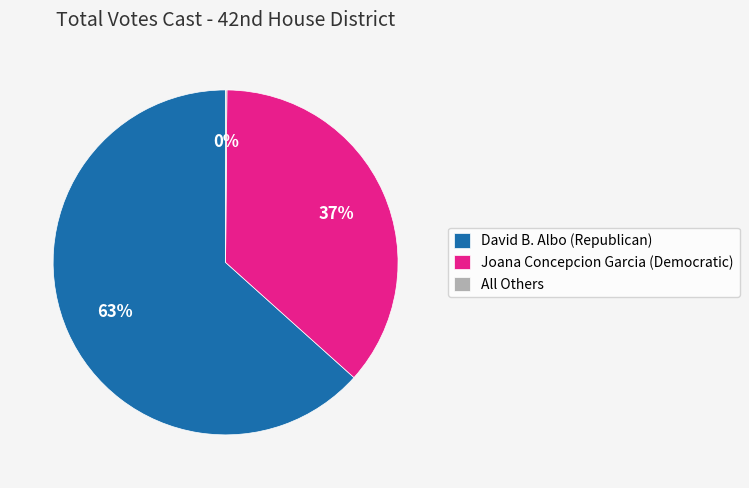

True or false: David B. Albo (Republican) accounts for 63% of the total.

True